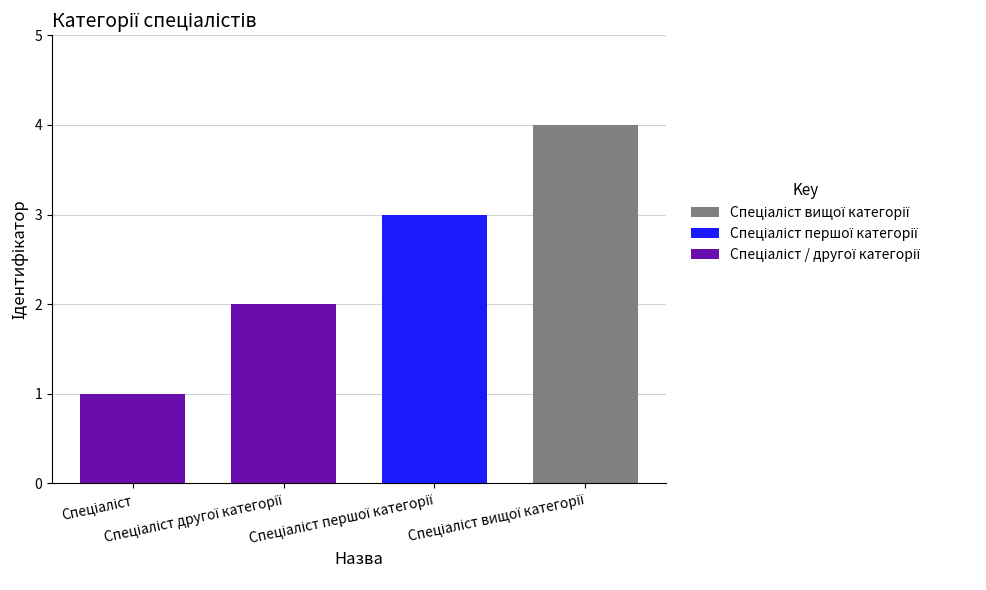

What is the sum of all values?

10